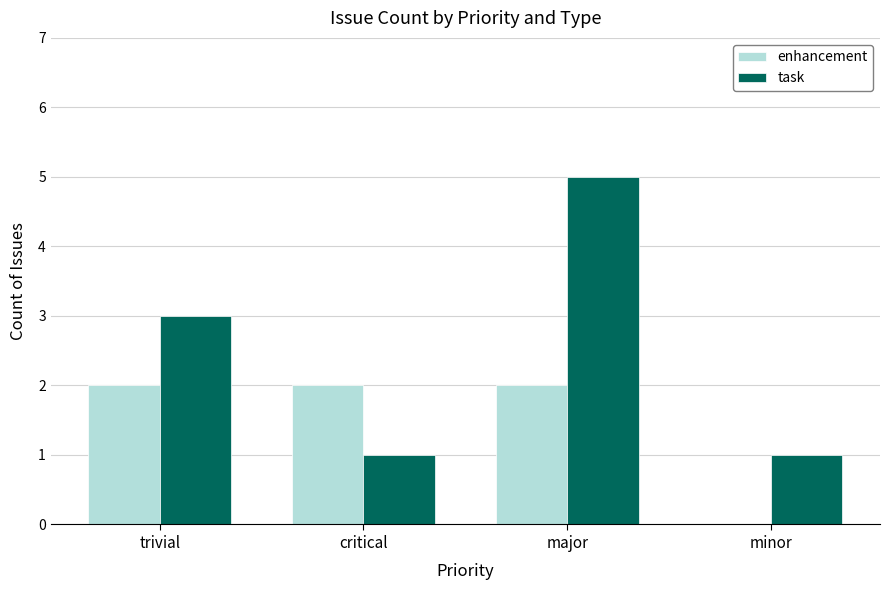

How many groups of bars are there?

4